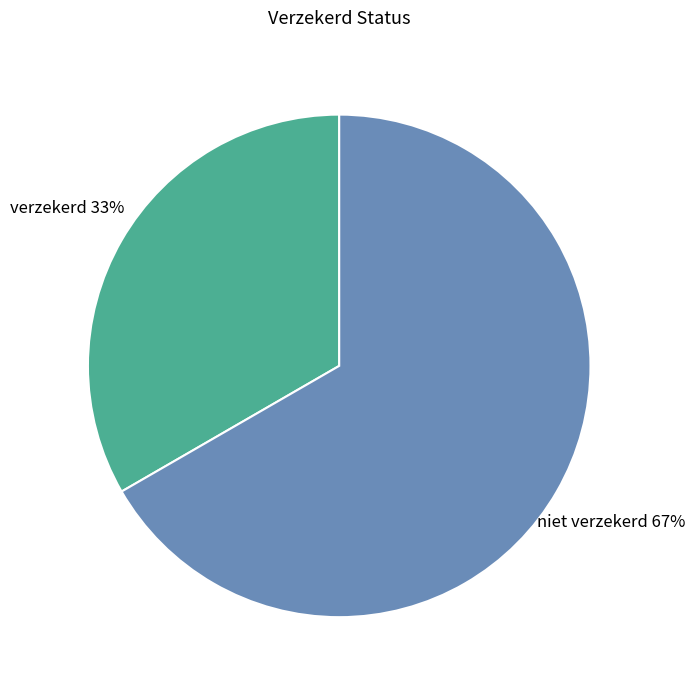

Which category has the biggest portion of the pie?

niet verzekerd